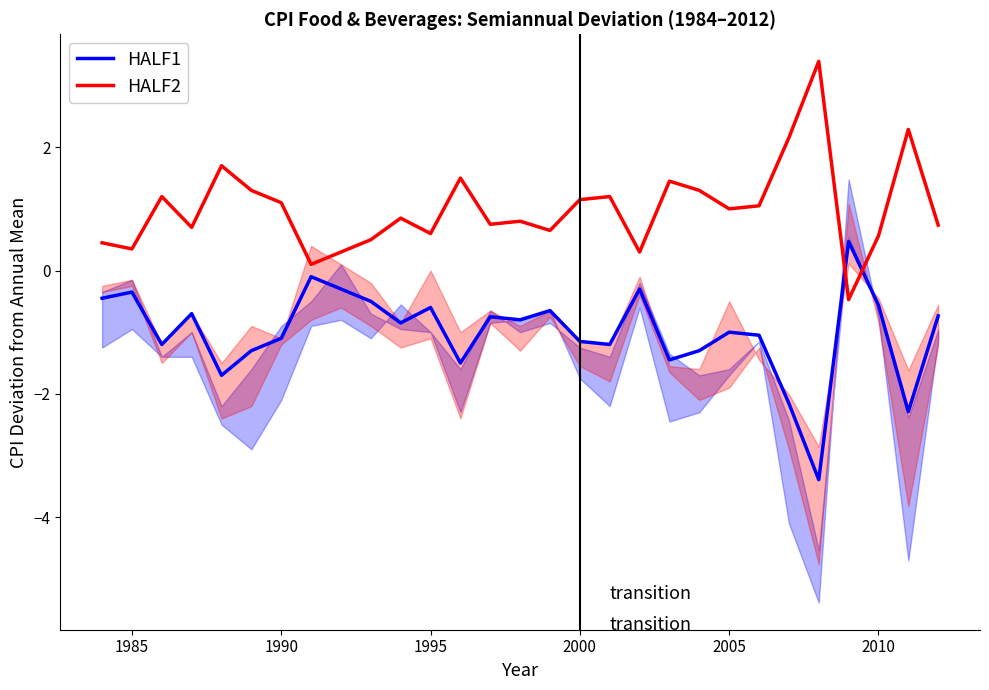

True or false: HALF2 has a value of 0.2 at 2010.

False